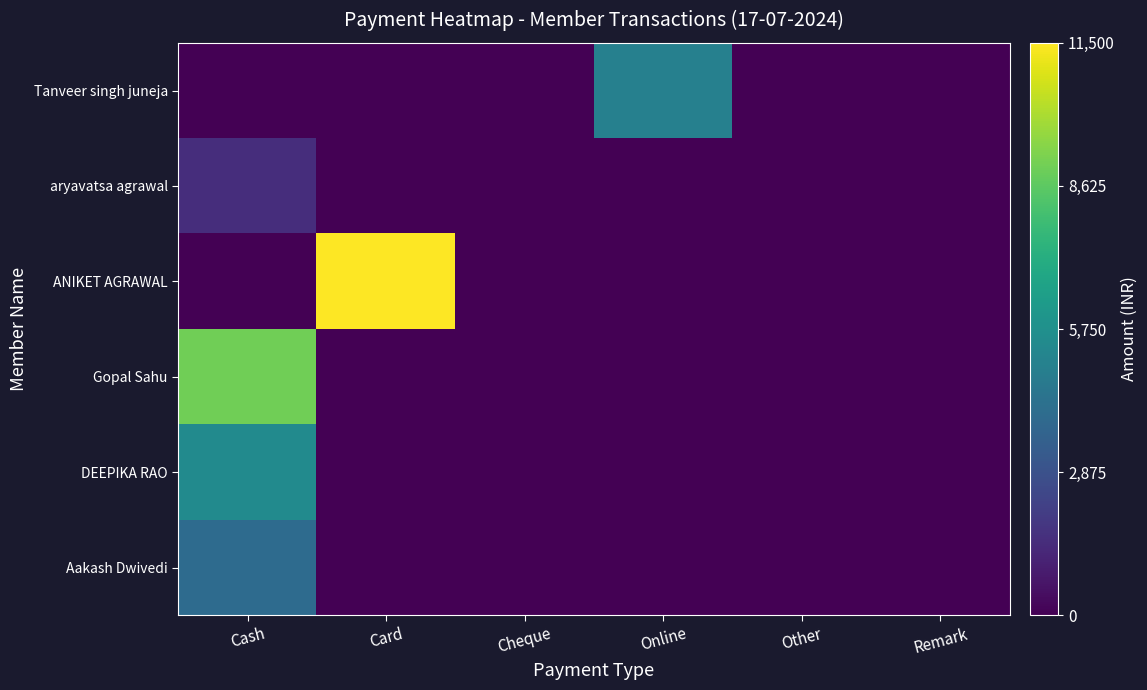

Reading left to right, transcribe all the data shown in this chart.

Aakash Dwivedi: Cash=4000	Card=0	Cheque=0	Online=0	Other=0	Remark=0
DEEPIKA RAO: Cash=5500	Card=0	Cheque=0	Online=0	Other=0	Remark=0
Gopal Sahu: Cash=9000	Card=0	Cheque=0	Online=0	Other=0	Remark=0
ANIKET AGRAWAL: Cash=0	Card=11500	Cheque=0	Online=0	Other=0	Remark=0
aryavatsa agrawal: Cash=1500	Card=0	Cheque=0	Online=0	Other=0	Remark=0
Tanveer singh juneja: Cash=0	Card=0	Cheque=0	Online=5000	Other=0	Remark=0